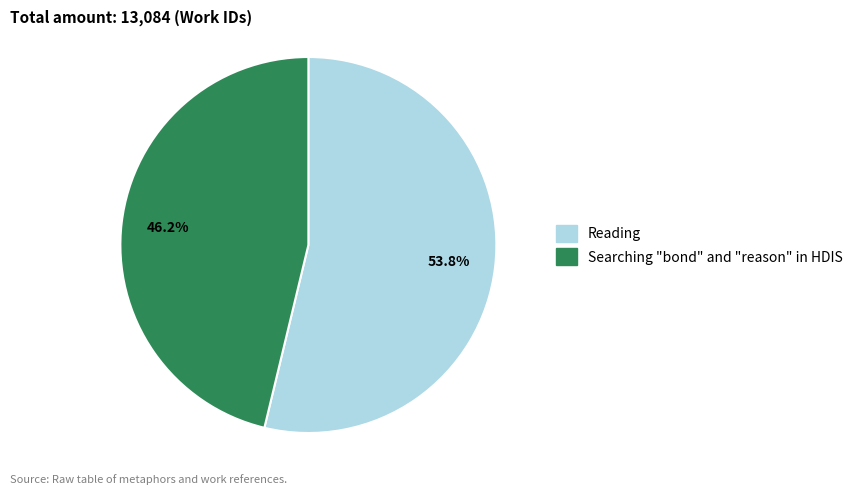

Does Searching represent more than half of the total?

No